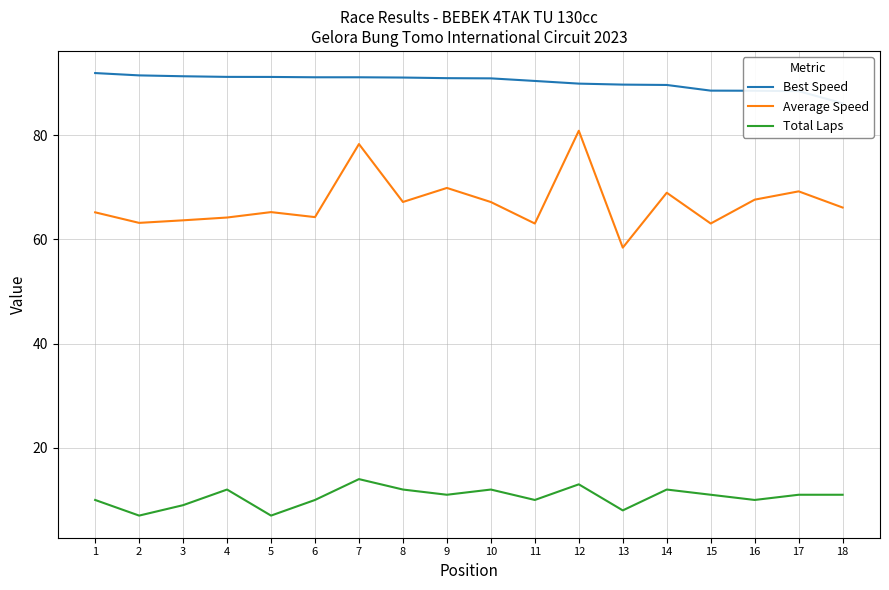

What are all the series names shown in the legend?

Best Speed, Average Speed, Total Laps